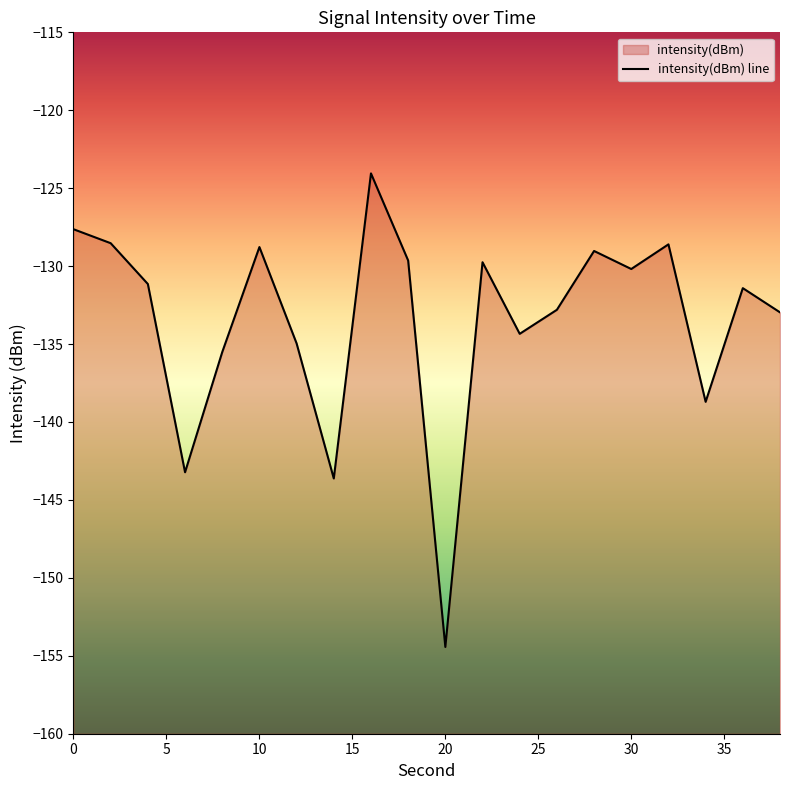

Reading left to right, what are all the values shown in this chart?

-127.6	-128.5	-131.1	-143.2	-135.5	-128.8	-135.0	-143.6	-124.1	-129.6	-154.4	-129.8	-134.3	-132.8	-129.0	-130.2	-128.6	-138.7	-131.4	-133.0